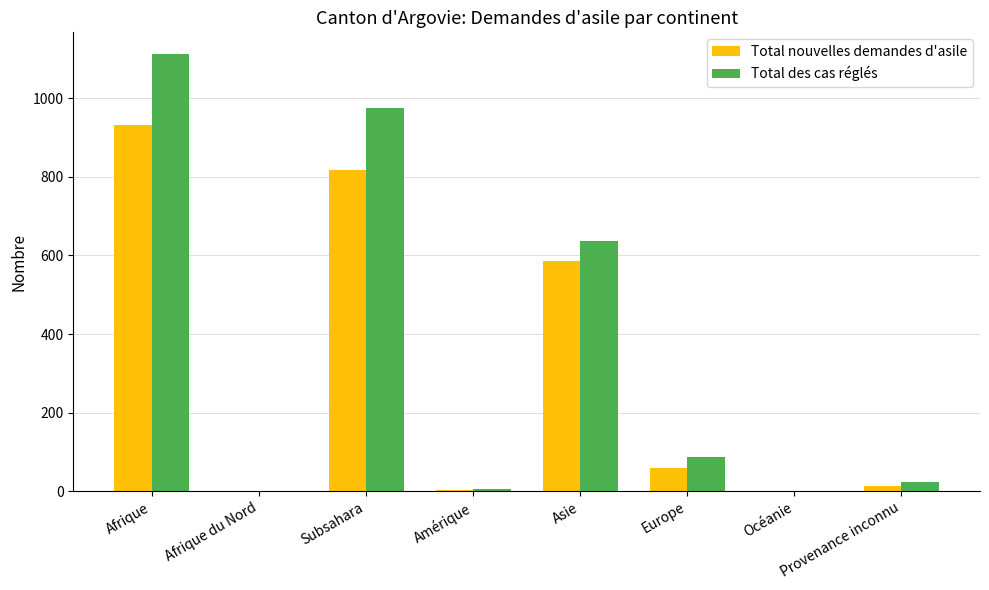

Which category has the highest value across all series?

Afrique